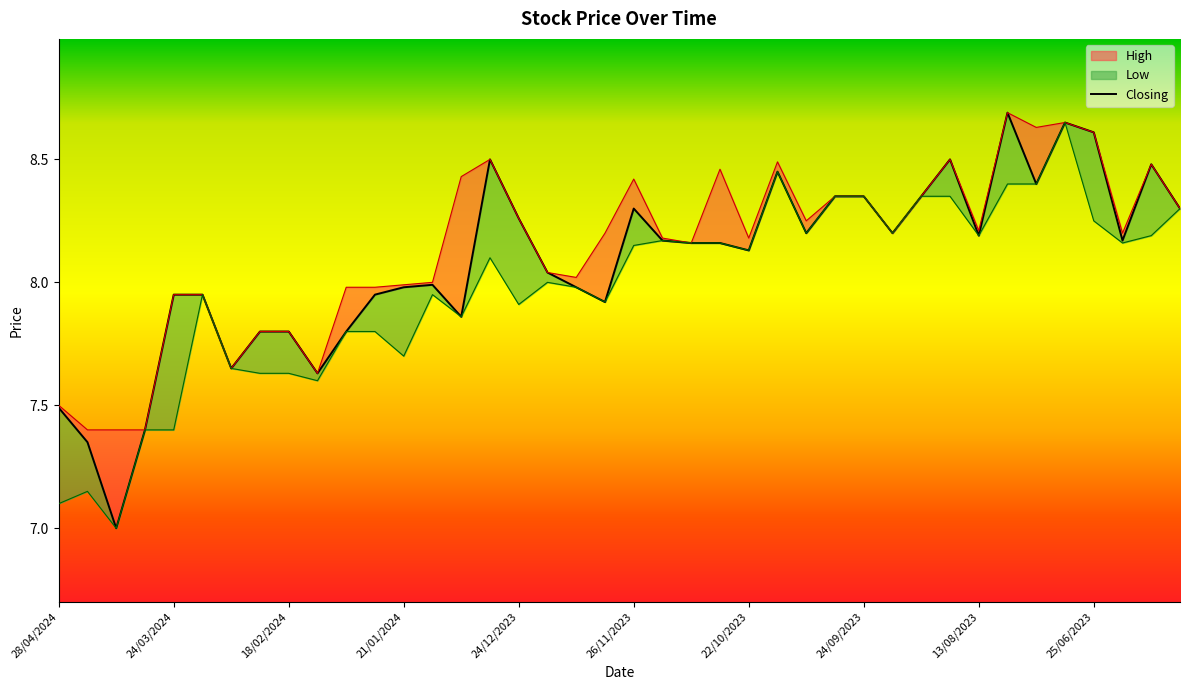

What is the difference between the maximum and minimum values?

1.7